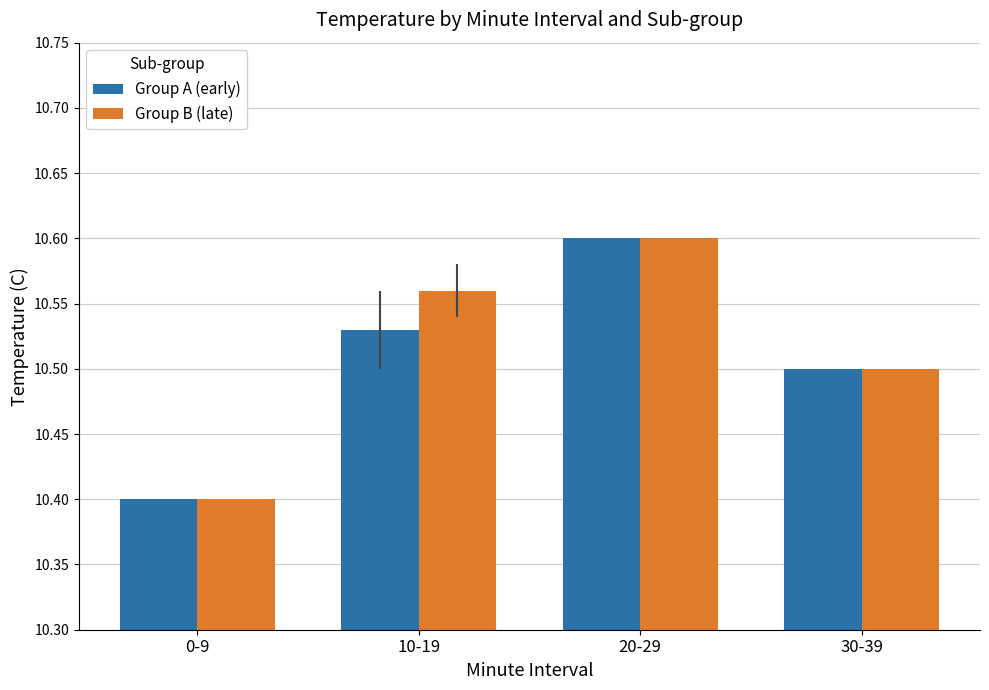

Count the Group B (late) values in the range 10 to 11.

4